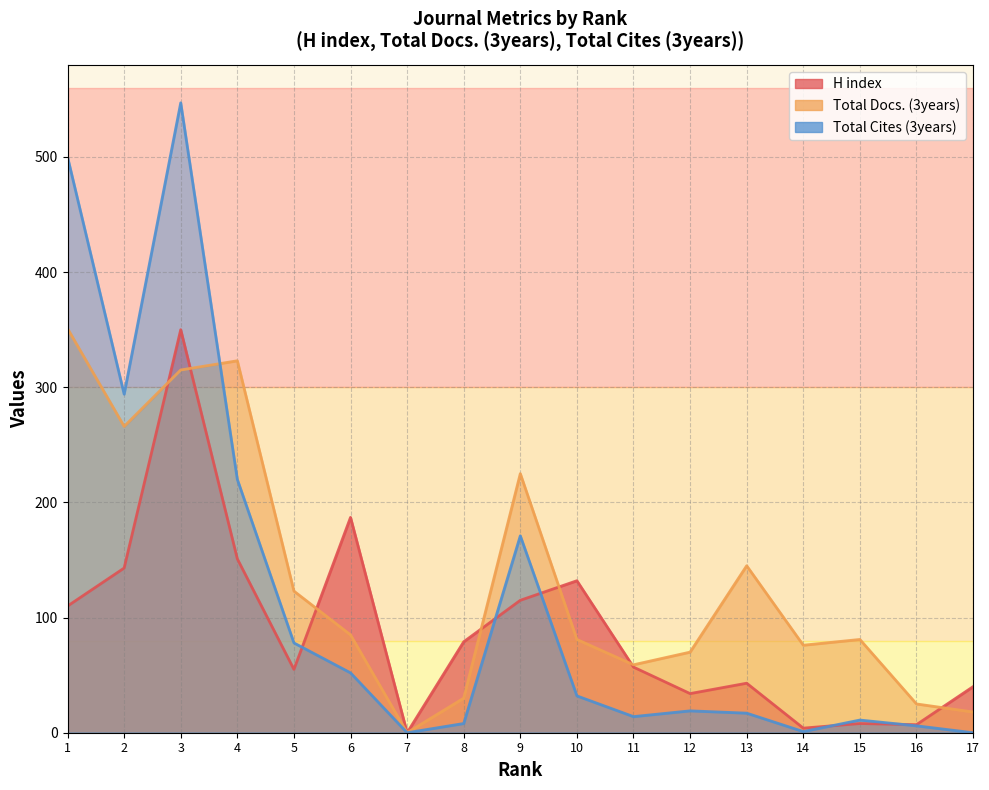

True or false: Total Docs. (3years) has more than 1 interior local peaks.

True